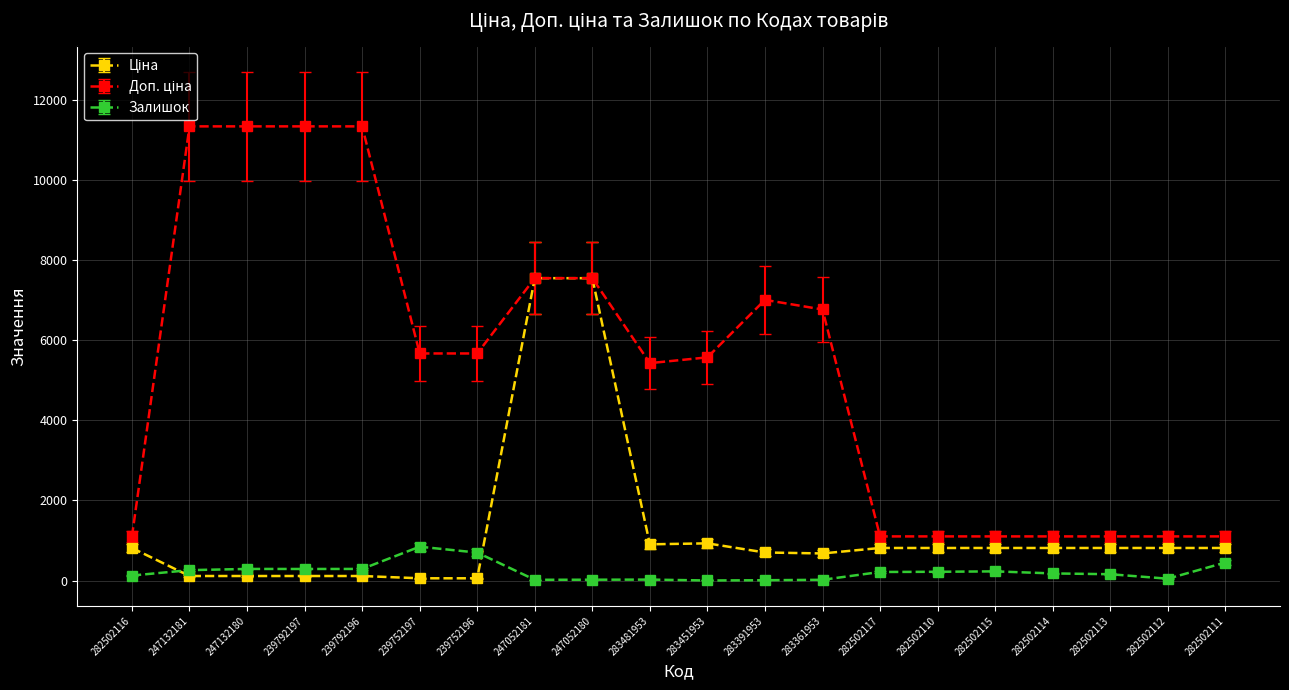

At how many categories does at least one series exceed 3019?

12